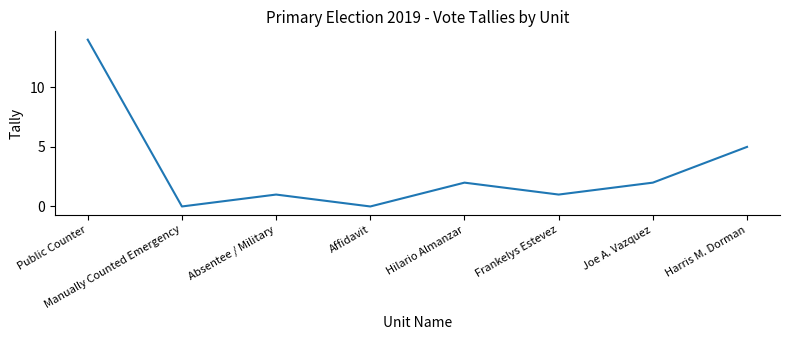

What is the difference between the second highest and second lowest values?

5